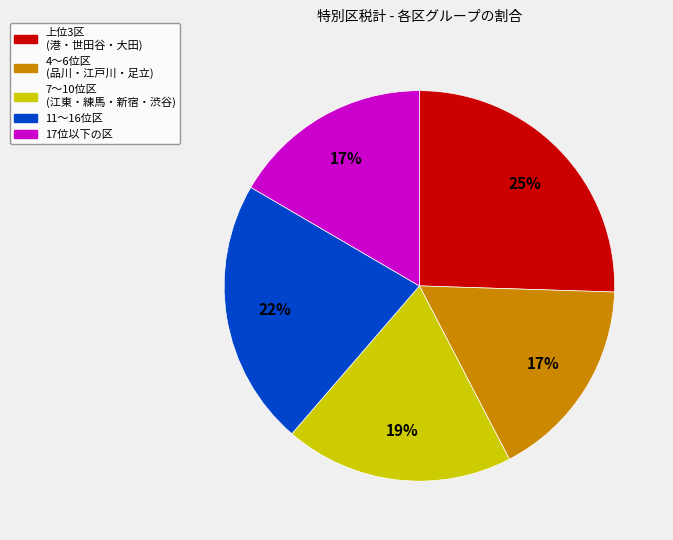

Is it true that 7〜10位区 (江東・練馬・新宿・渋谷) is 19% of the pie?

True